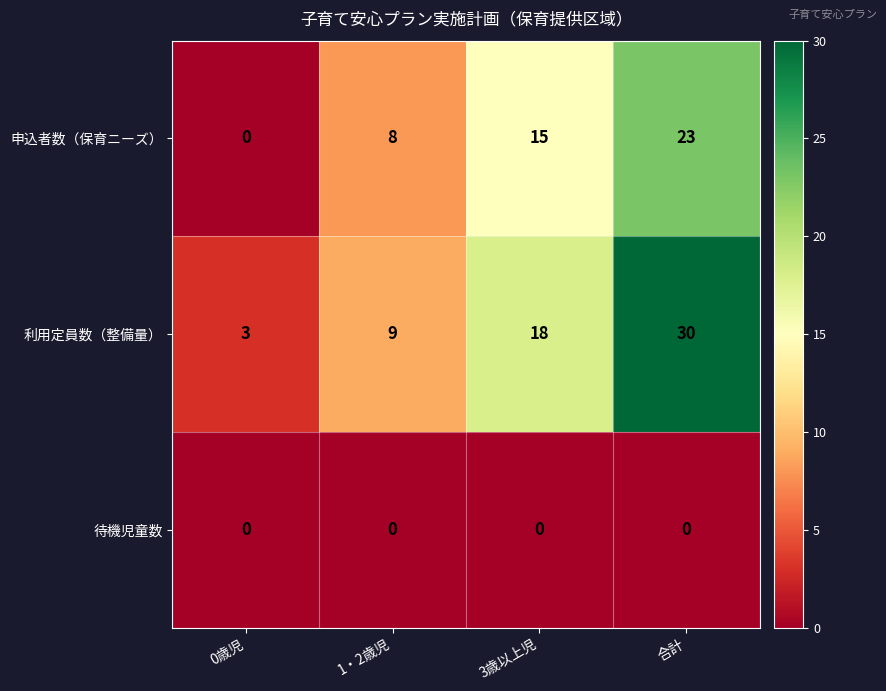

Which category has the highest value across all series?

合計